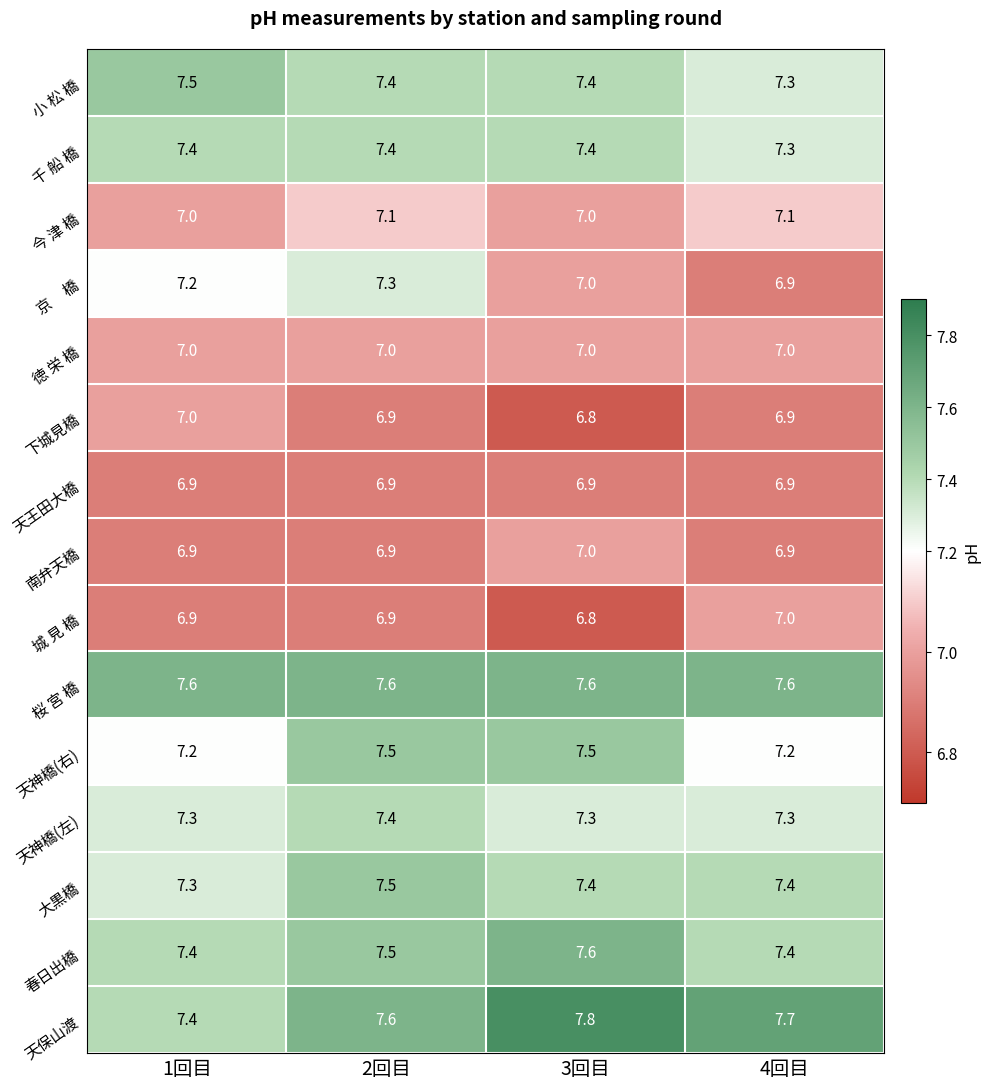

At which category is the sum across all series the highest?

2回目